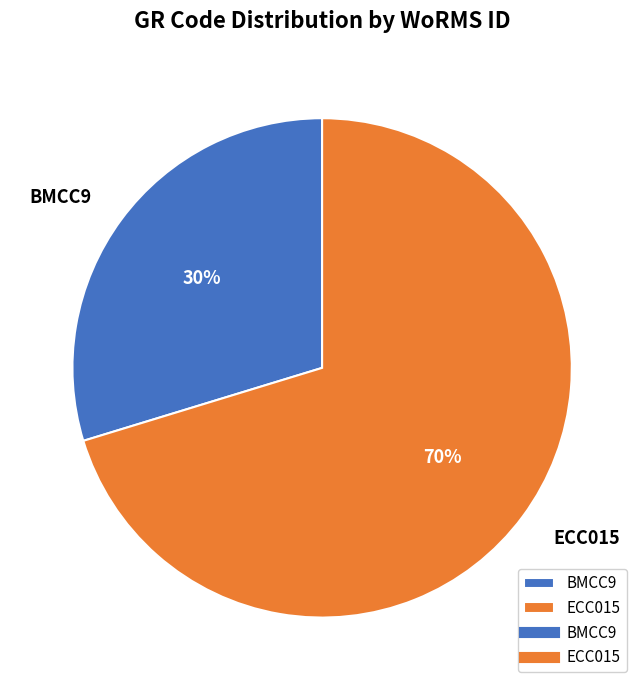

Do BMCC9 and ECC015 together represent more than half of the pie?

Yes